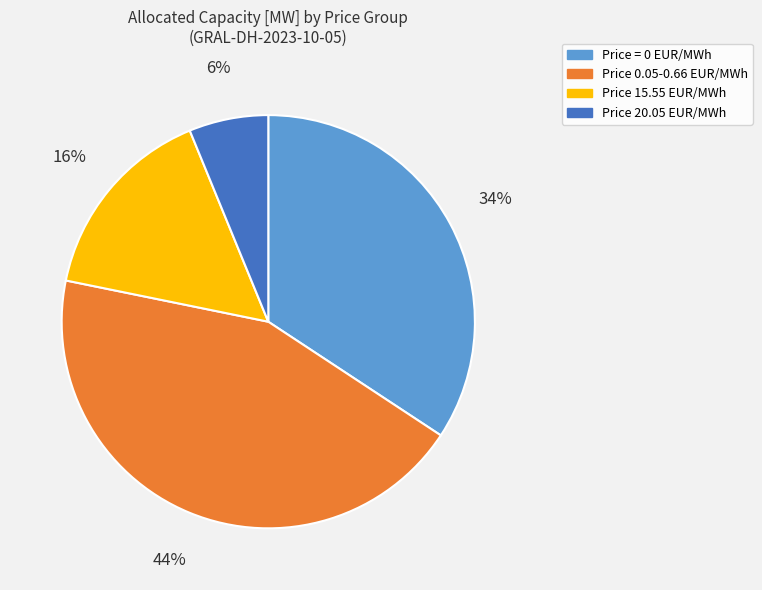

Does any single category account for the majority?

No